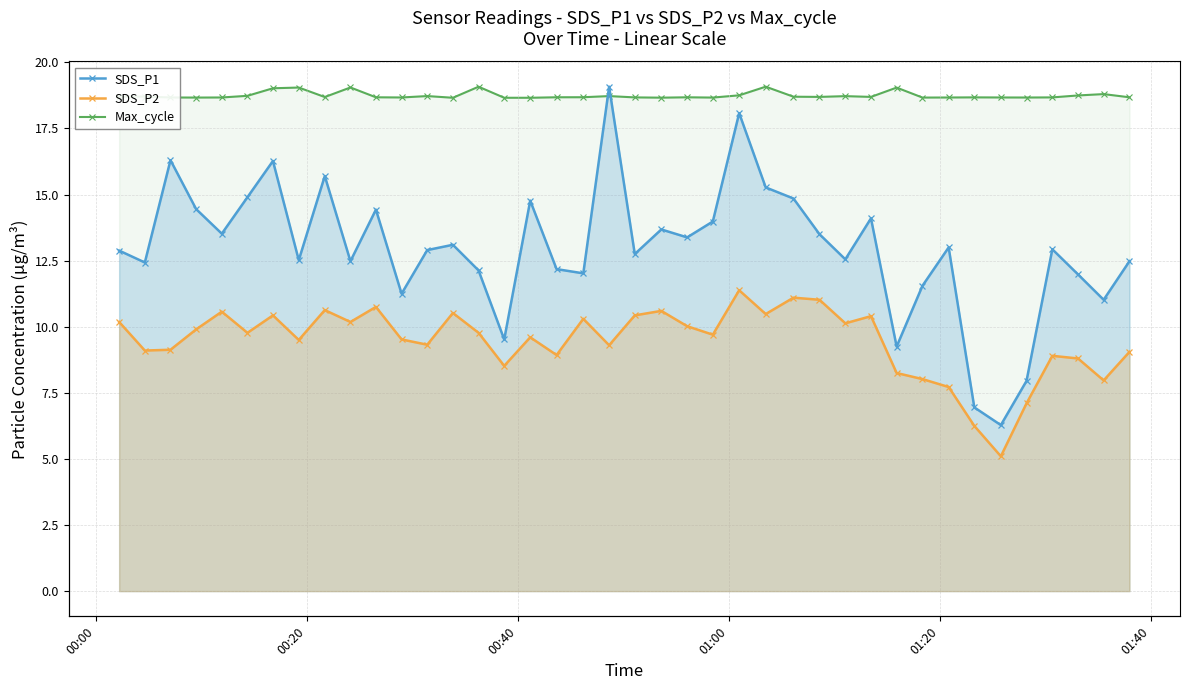

True or false: SDS_P2 and Max_cycle intersect in this chart.

False